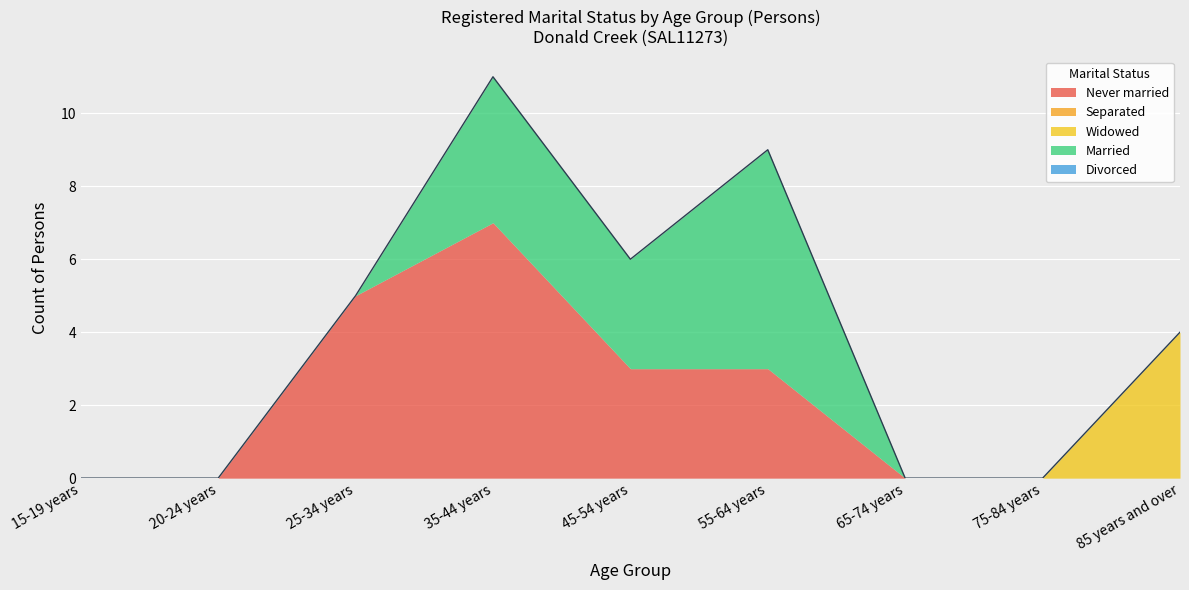

At how many categories does at least one series exceed 3?

4